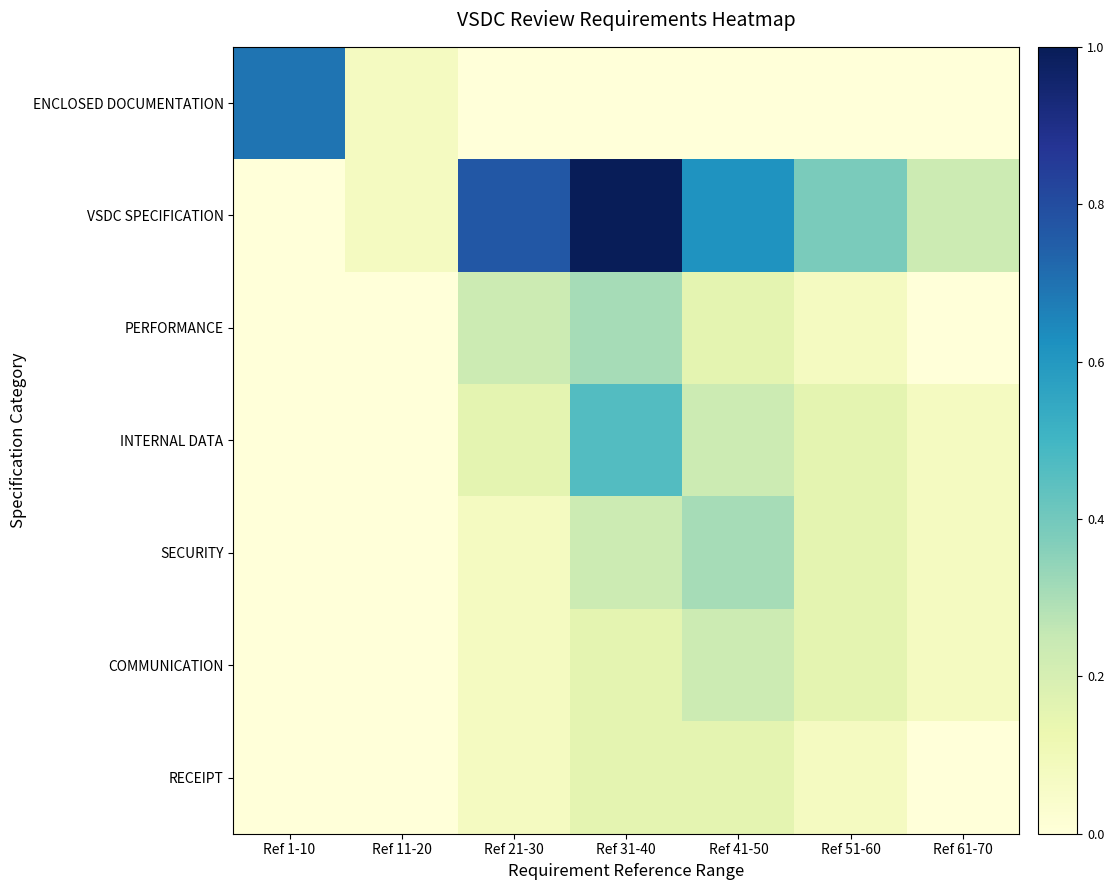

Reading right to left, transcribe all the data shown in this chart.

ENCLOSED DOCUMENTATION: Ref 61-70=0.0	Ref 51-60=0.0	Ref 41-50=0.0	Ref 31-40=0.0	Ref 21-30=0.0	Ref 11-20=0.1	Ref 1-10=0.7
VSDC SPECIFICATION: Ref 61-70=0.2	Ref 51-60=0.4	Ref 41-50=0.6	Ref 31-40=1.0	Ref 21-30=0.8	Ref 11-20=0.1	Ref 1-10=0.0
PERFORMANCE: Ref 61-70=0.0	Ref 51-60=0.1	Ref 41-50=0.2	Ref 31-40=0.3	Ref 21-30=0.2	Ref 11-20=0.0	Ref 1-10=0.0
INTERNAL DATA: Ref 61-70=0.1	Ref 51-60=0.2	Ref 41-50=0.2	Ref 31-40=0.5	Ref 21-30=0.2	Ref 11-20=0.0	Ref 1-10=0.0
SECURITY: Ref 61-70=0.1	Ref 51-60=0.2	Ref 41-50=0.3	Ref 31-40=0.2	Ref 21-30=0.1	Ref 11-20=0.0	Ref 1-10=0.0
COMMUNICATION: Ref 61-70=0.1	Ref 51-60=0.2	Ref 41-50=0.2	Ref 31-40=0.2	Ref 21-30=0.1	Ref 11-20=0.0	Ref 1-10=0.0
RECEIPT: Ref 61-70=0.0	Ref 51-60=0.1	Ref 41-50=0.2	Ref 31-40=0.2	Ref 21-30=0.1	Ref 11-20=0.0	Ref 1-10=0.0